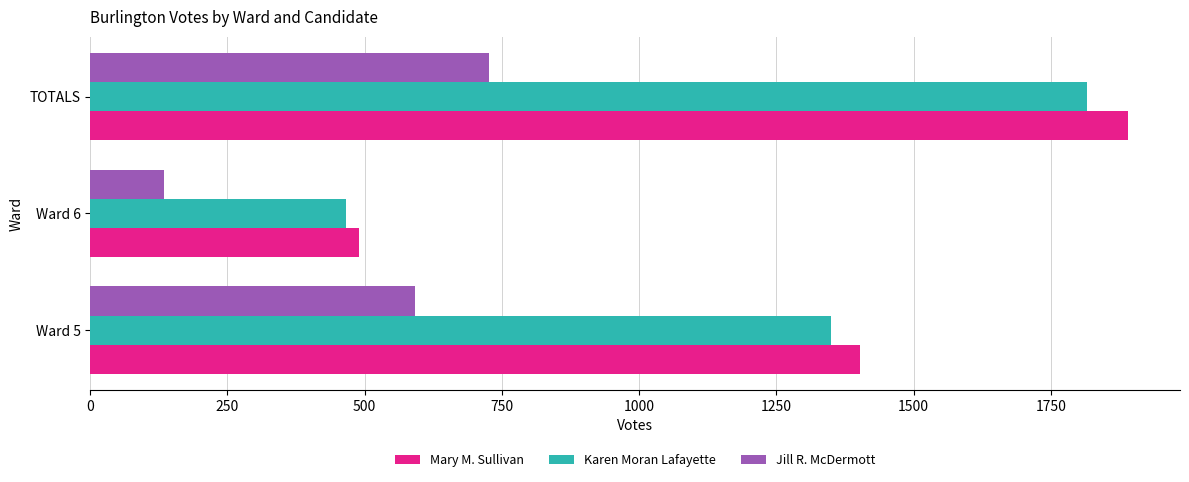

At which category is the sum across all series the highest?

TOTALS